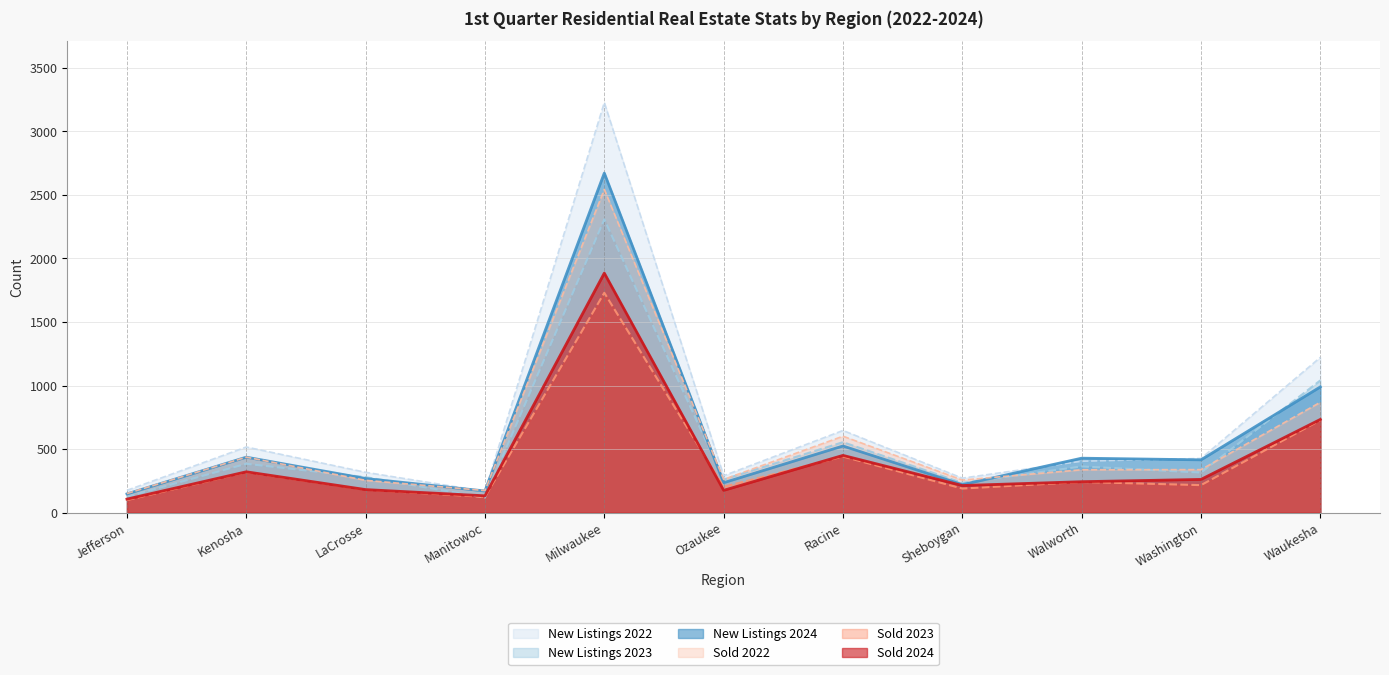

Which series changed the most between Kenosha and Ozaukee?

New Listings 2022